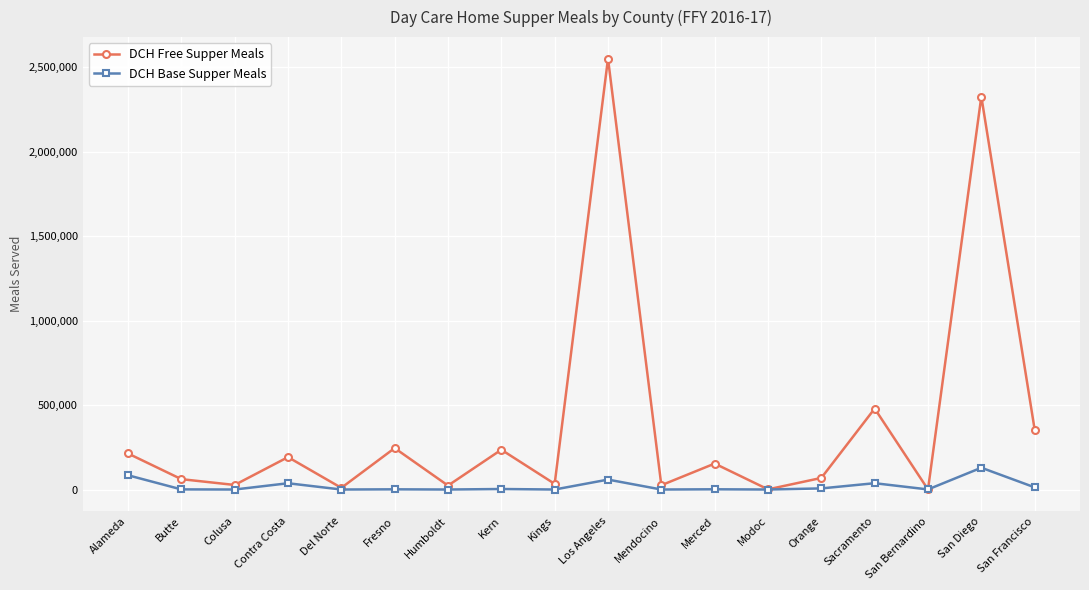

What is the difference between the maximum and minimum values in the DCH Free Supper Meals series?

2551410